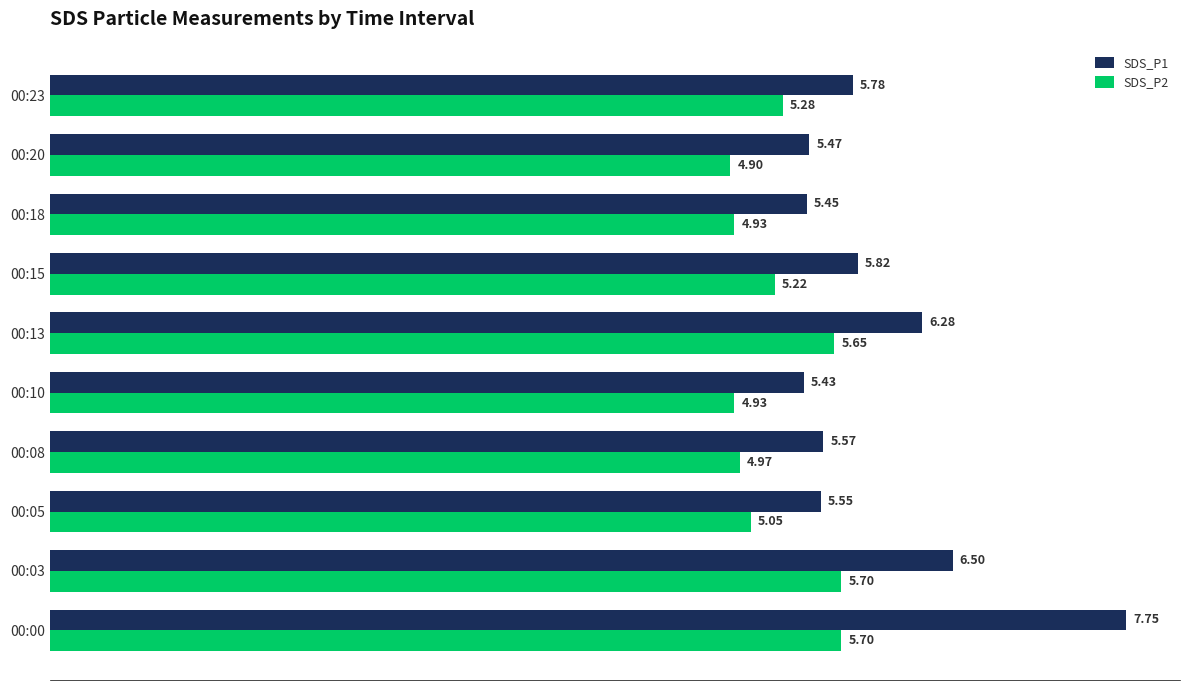

Which series has the largest total across all categories?

SDS_P1